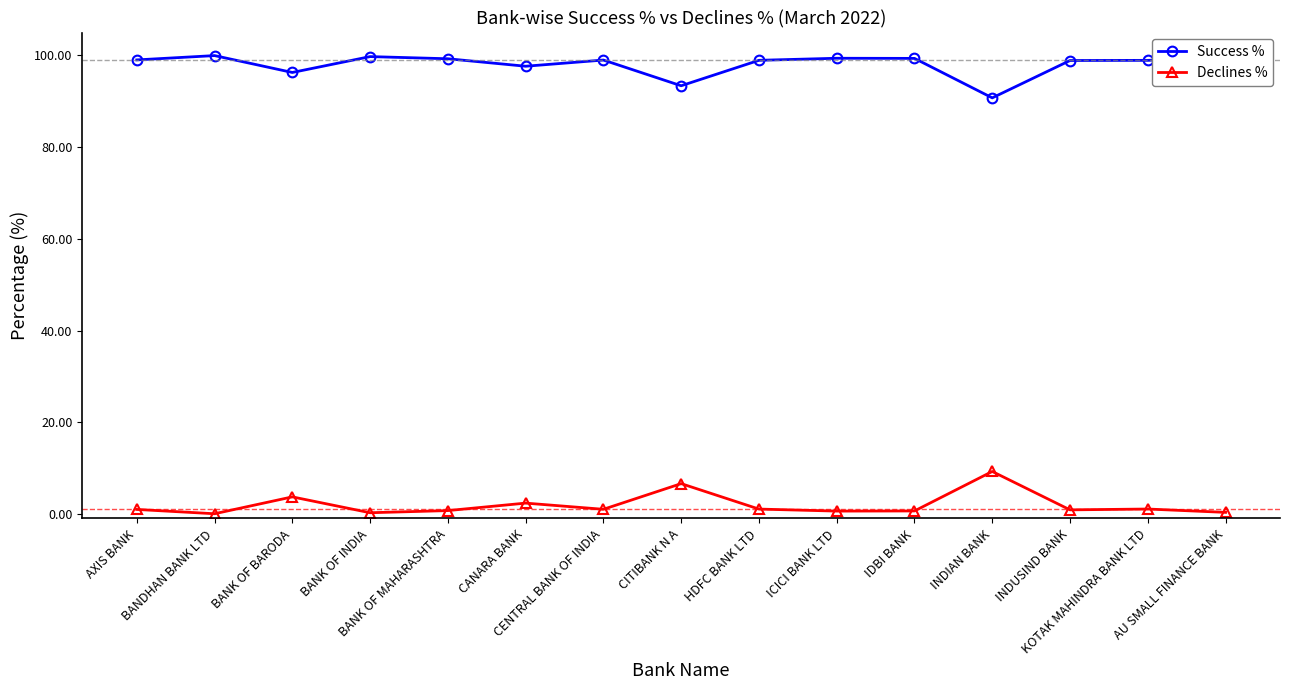

What is the difference between the maximum and minimum values in the Success % series?

9.2